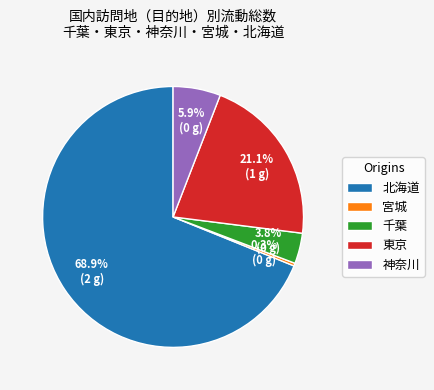

Combined, do 神奈川 and 千葉 account for over 50%?

No